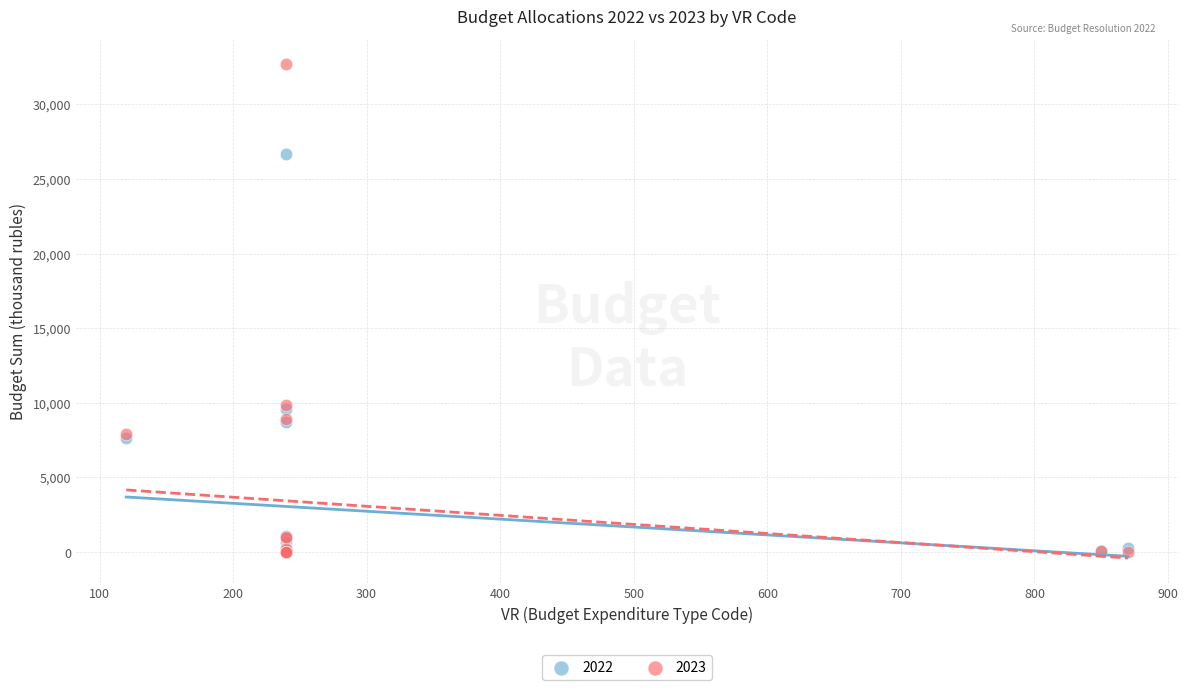

What are all the series names shown in the legend?

2022, 2023